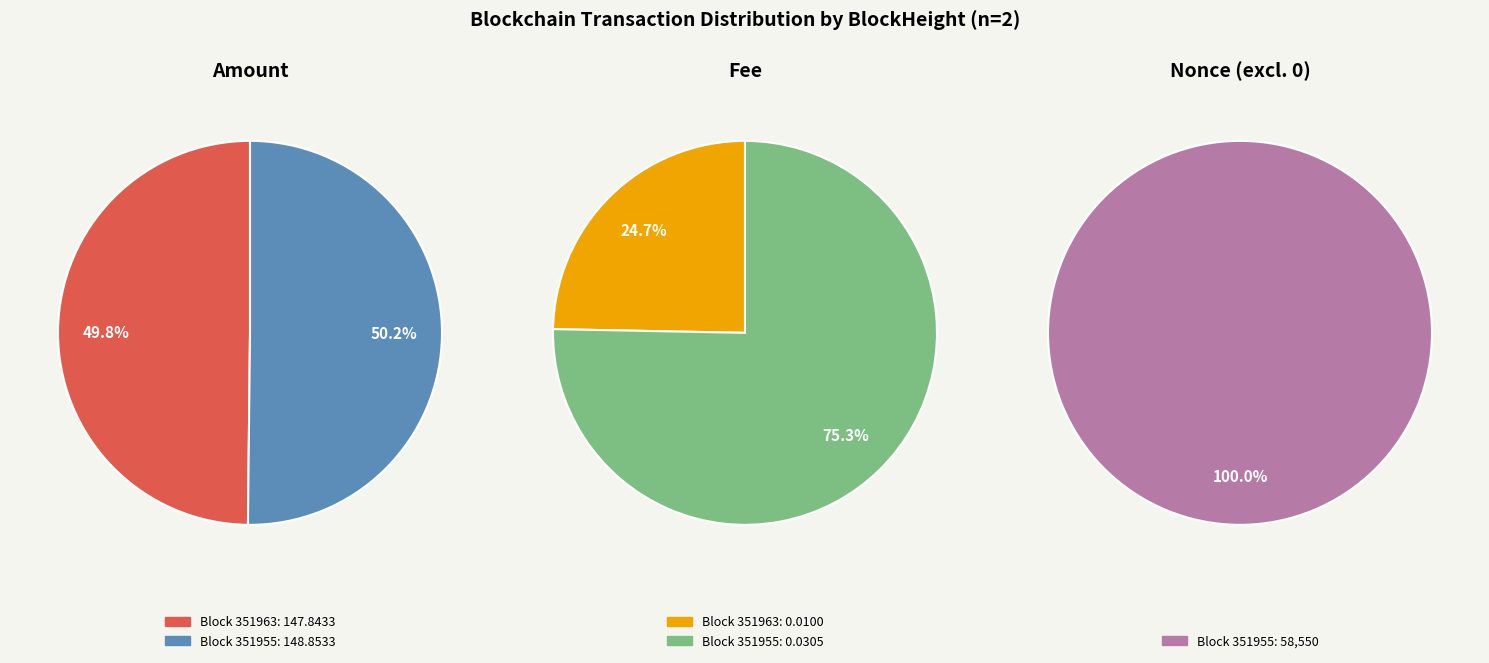

Combined, what portion of the pie is 351955 and 351963?

100.0%